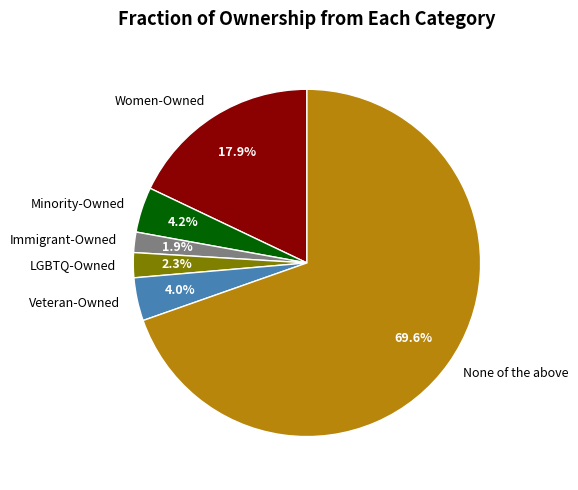

The Women-Owned slice represents 13% of the pie. True or false?

False